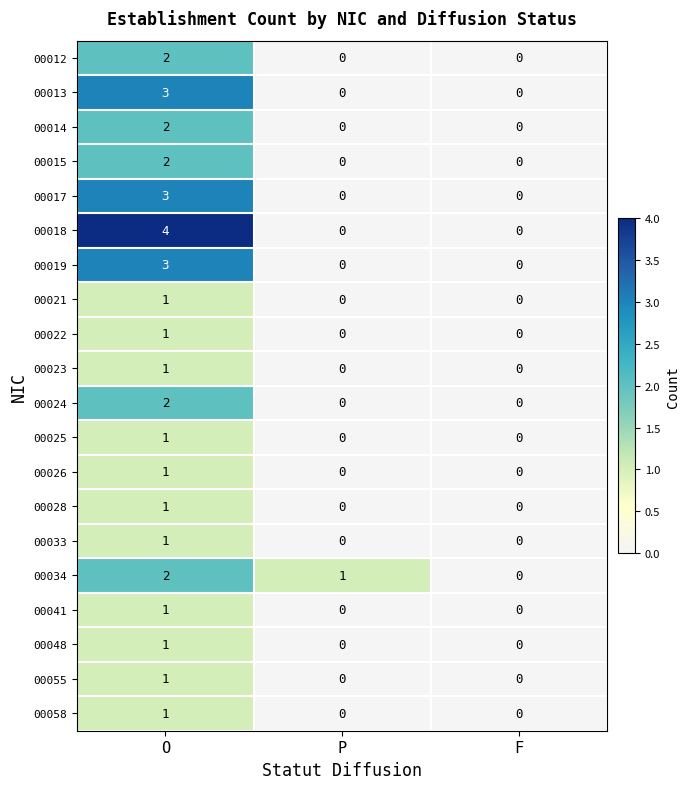

What is the sum of the 00018 values at O and P?

4